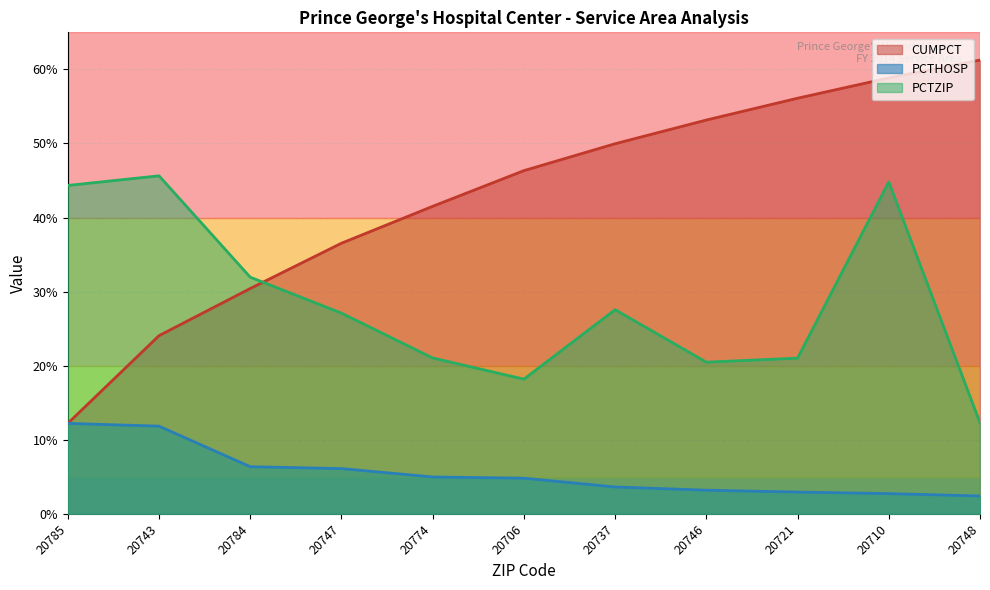

What are all the series names shown in the legend?

CUMPCT, PCTHOSP, PCTZIP